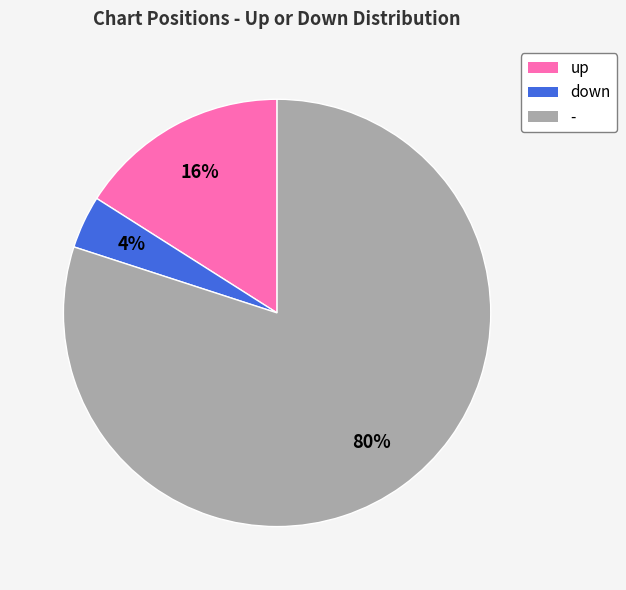

To the nearest percent, what is the average slice percentage?

33%